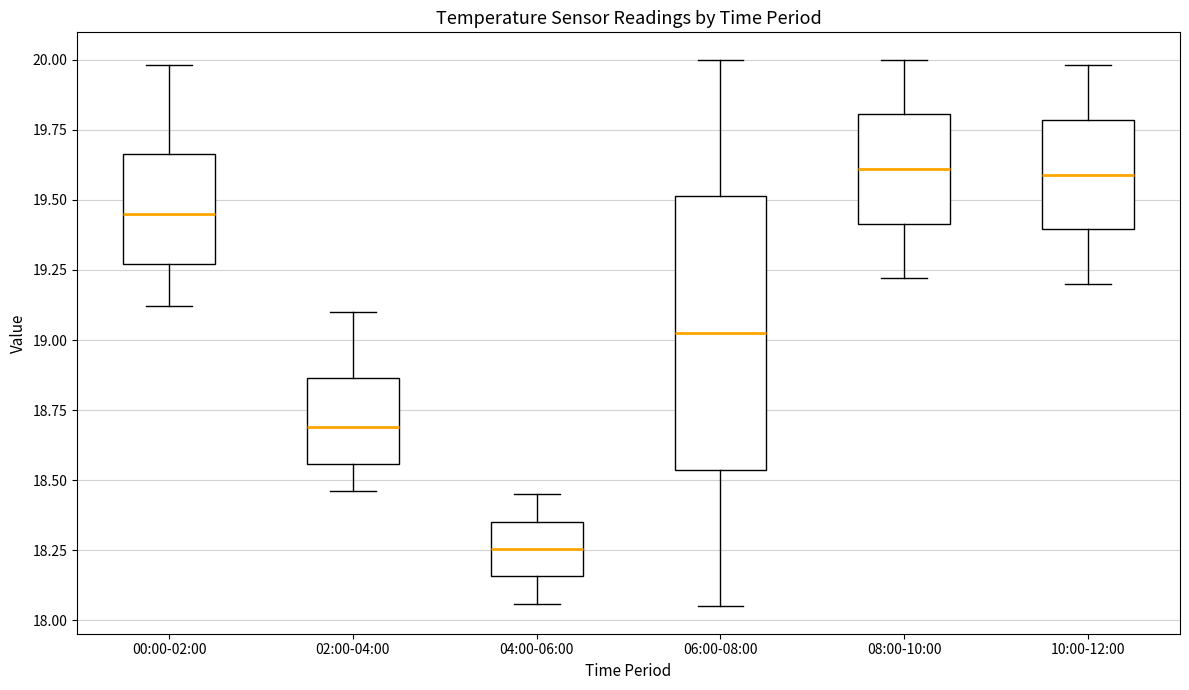

Where does the median line of the box for 00:00-02:00 sit on the y-axis? The values are not printed on the chart, so give them approximately, as read against the axis.

19.45